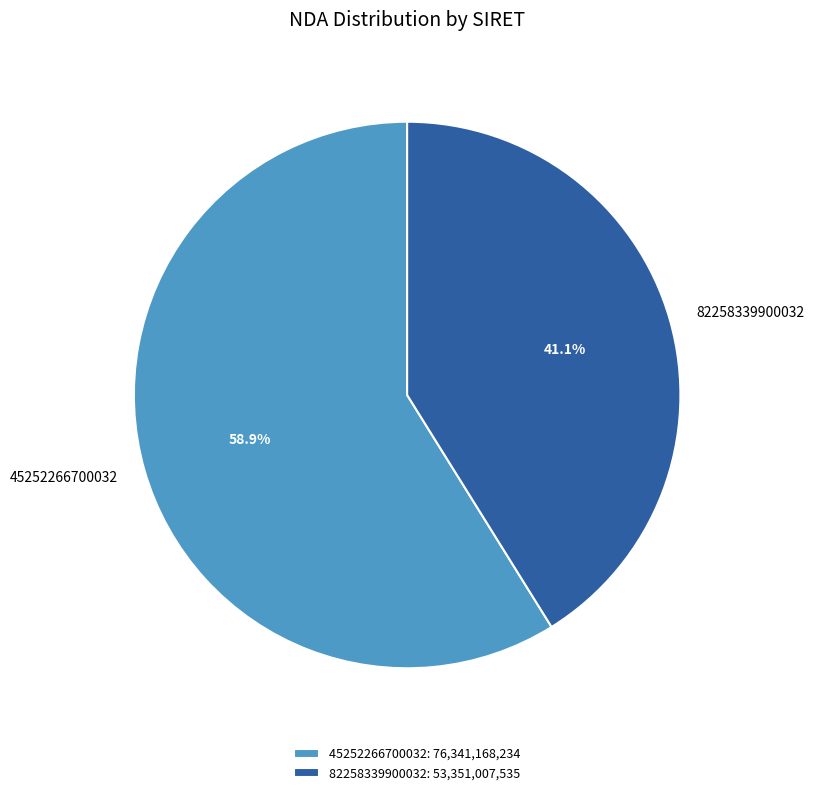

Approximately how many times larger is the value at 45252266700032 compared to 82258339900032?

1.4